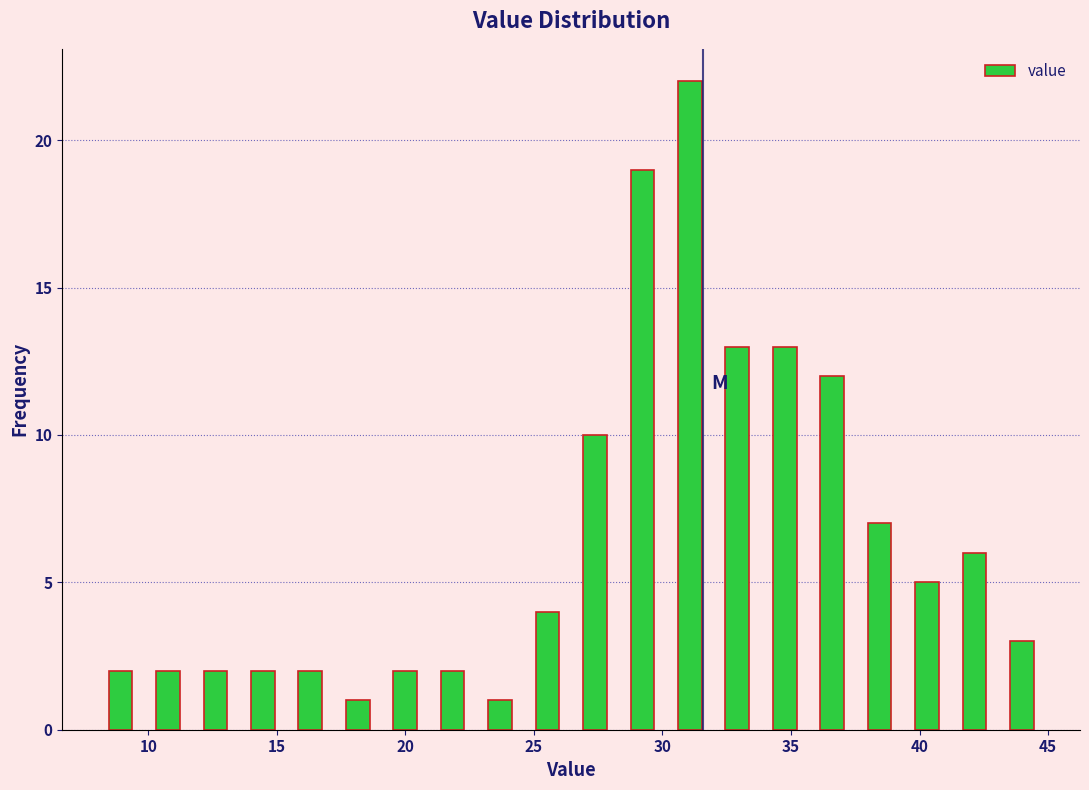

Around what value on the x-axis is the tallest bar? Give the approximate position of its centre, as read against the axis.

31.0